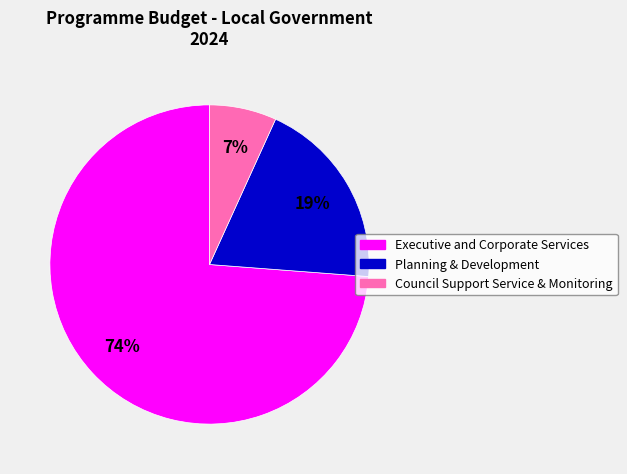

Is the sum of Council Support Service & Monitoring and Planning & Development greater than half?

No